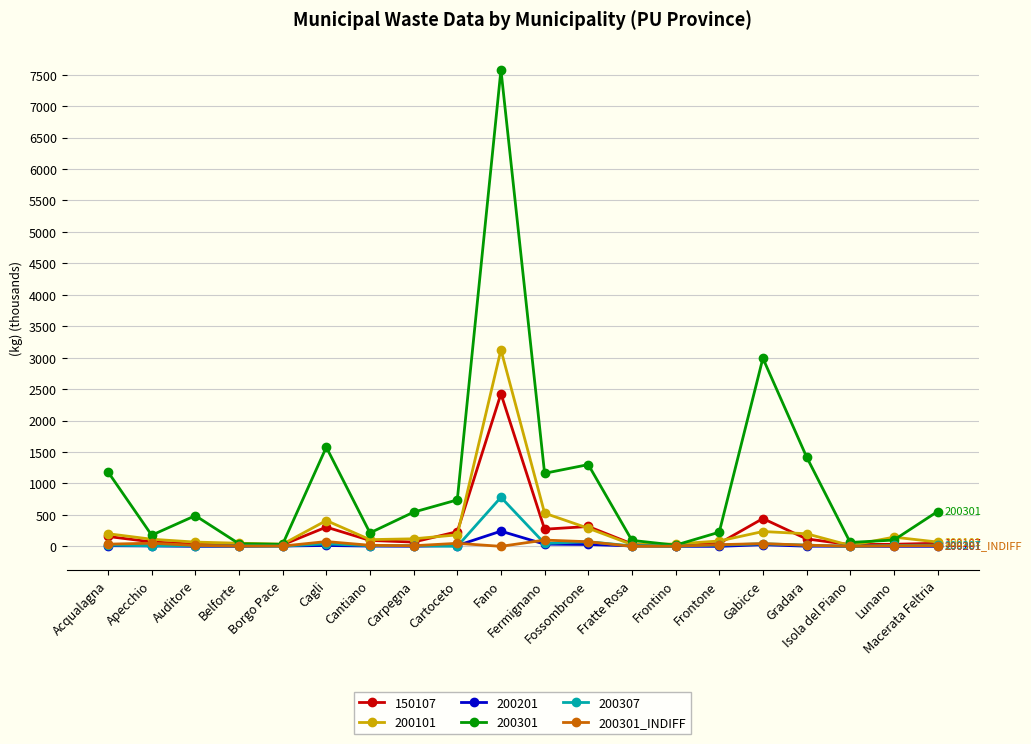

True or false: 200101 has more than 0 interior local peaks.

True